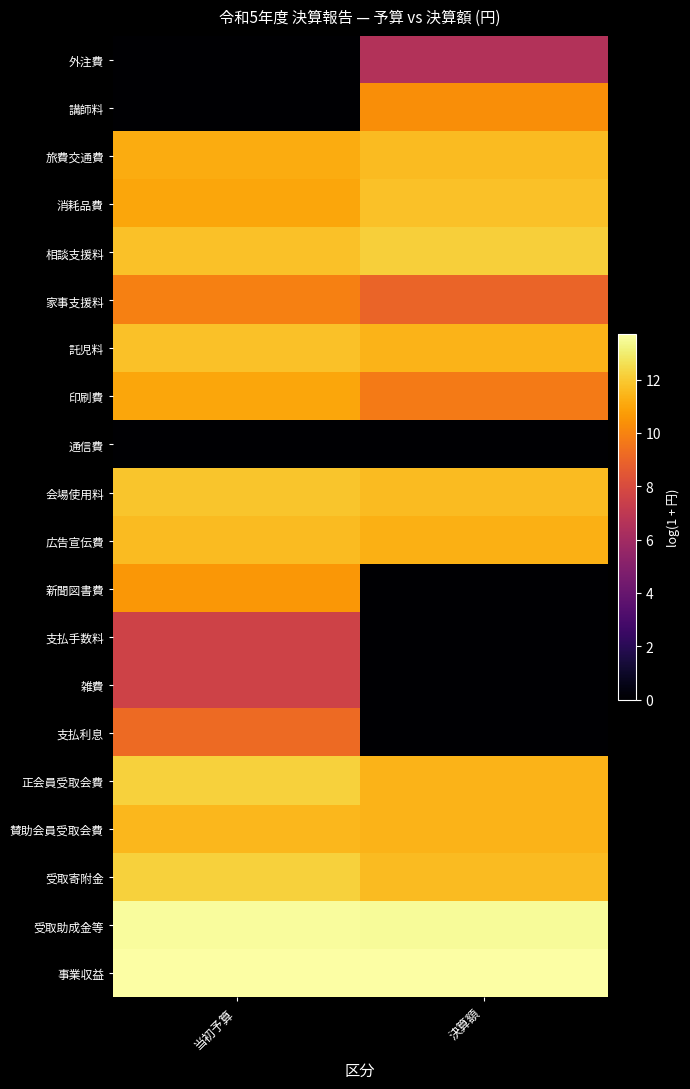

List the series in order of their peak value, highest first.

事業収益, 受取助成金等, 正会員受取会費, 受取寄附金, 相談支援料, 会場使用料, 託児料, 消耗品費, 広告宣伝費, 旅費交通費, 賛助会員受取会費, 印刷費, 新聞図書費, 講師料, 家事支援料, 支払利息, 支払手数料, 雑費, 外注費, 通信費